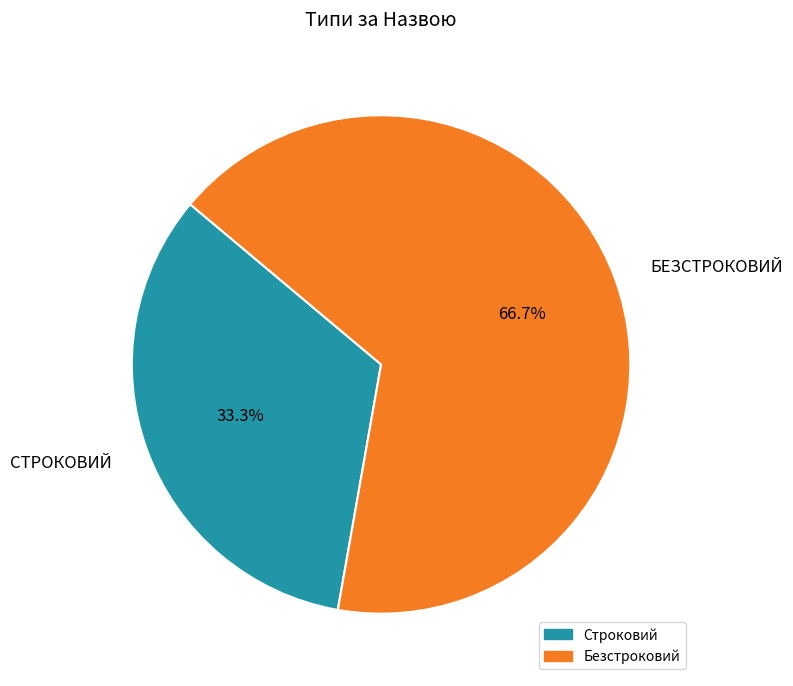

What percentage is the Строковий slice, to the nearest percent?

33%